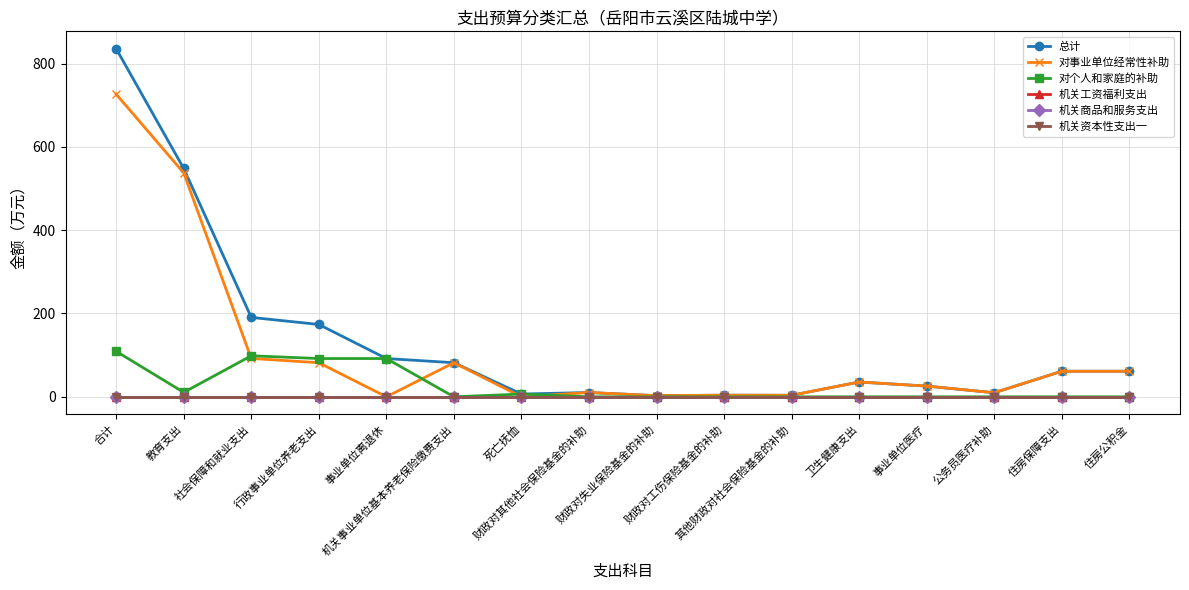

Does the chart have visible grid lines?

Yes